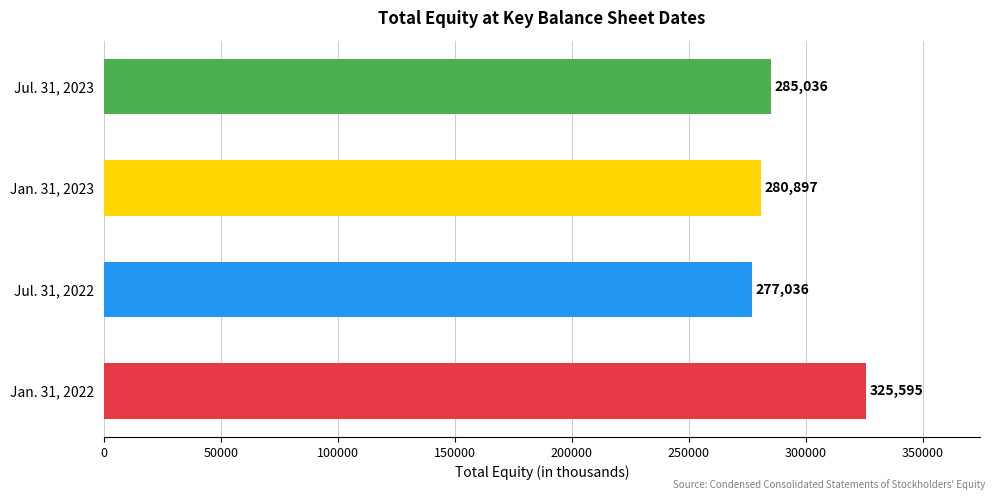

What is the difference between the values at Jan. 31, 2022 and Jan. 31, 2023?

44698